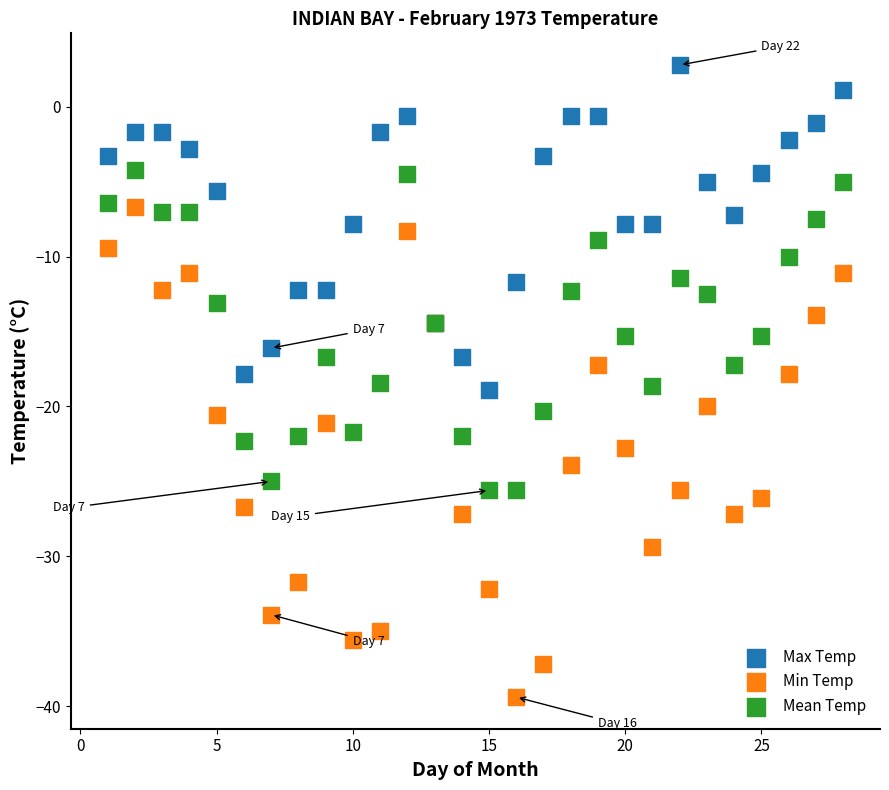

What are all the series names shown in the legend?

Max Temp, Min Temp, Mean Temp